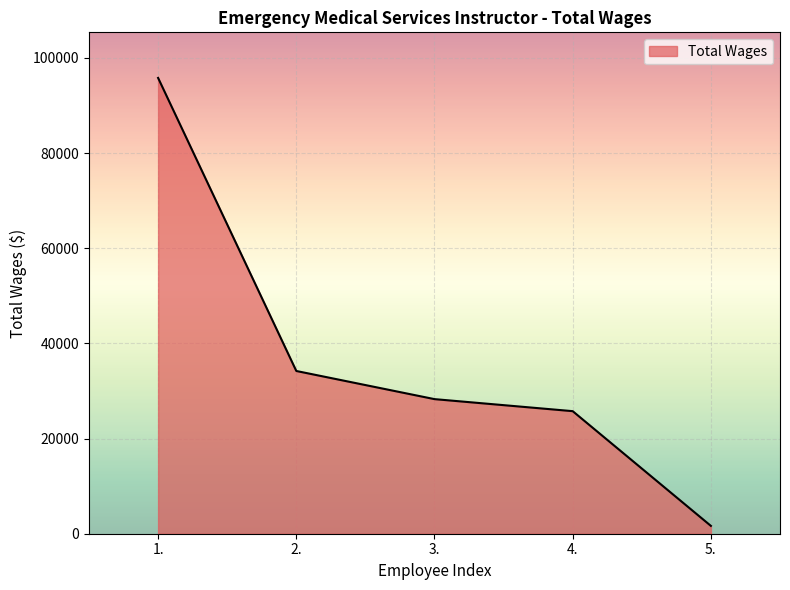

The value at 4. is 15448. True or false?

False